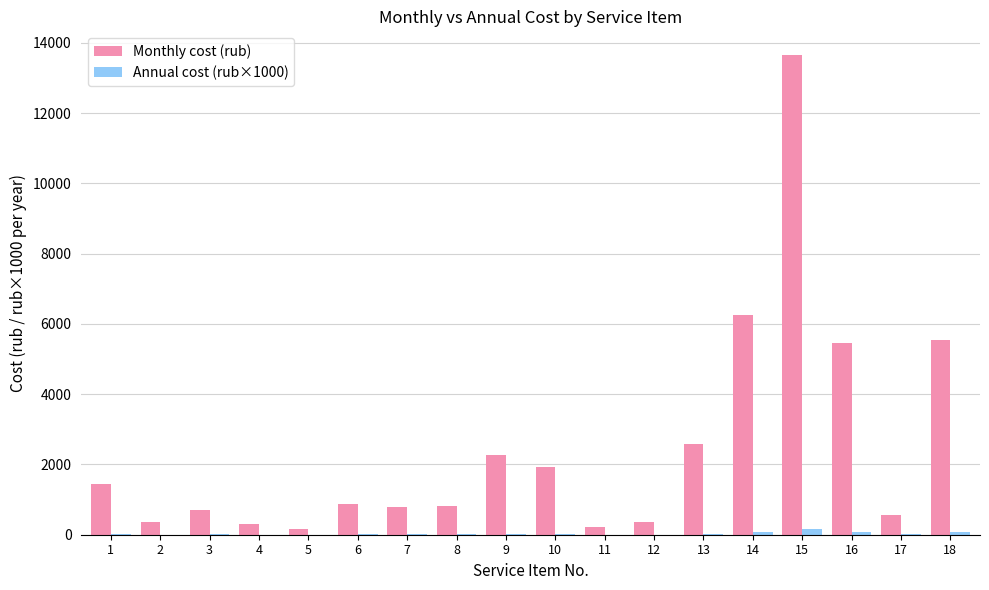

Is the value of Monthly cost (rub) at 3 greater than the value of Annual cost (rub×1000) at 7?

Yes